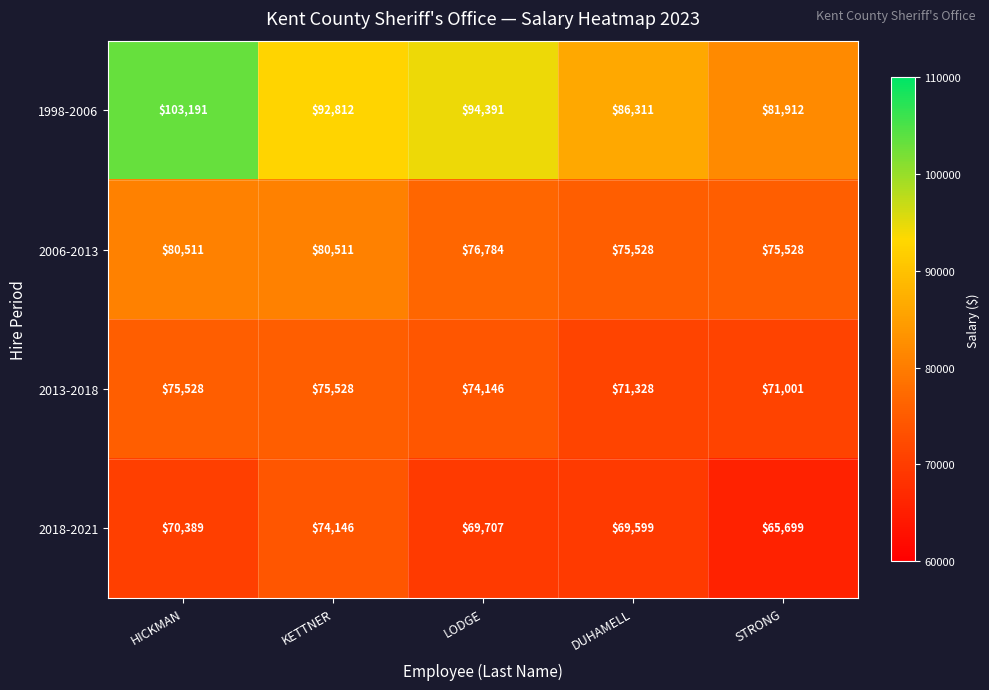

Which label corresponds to the largest value in the chart?

HICKMAN